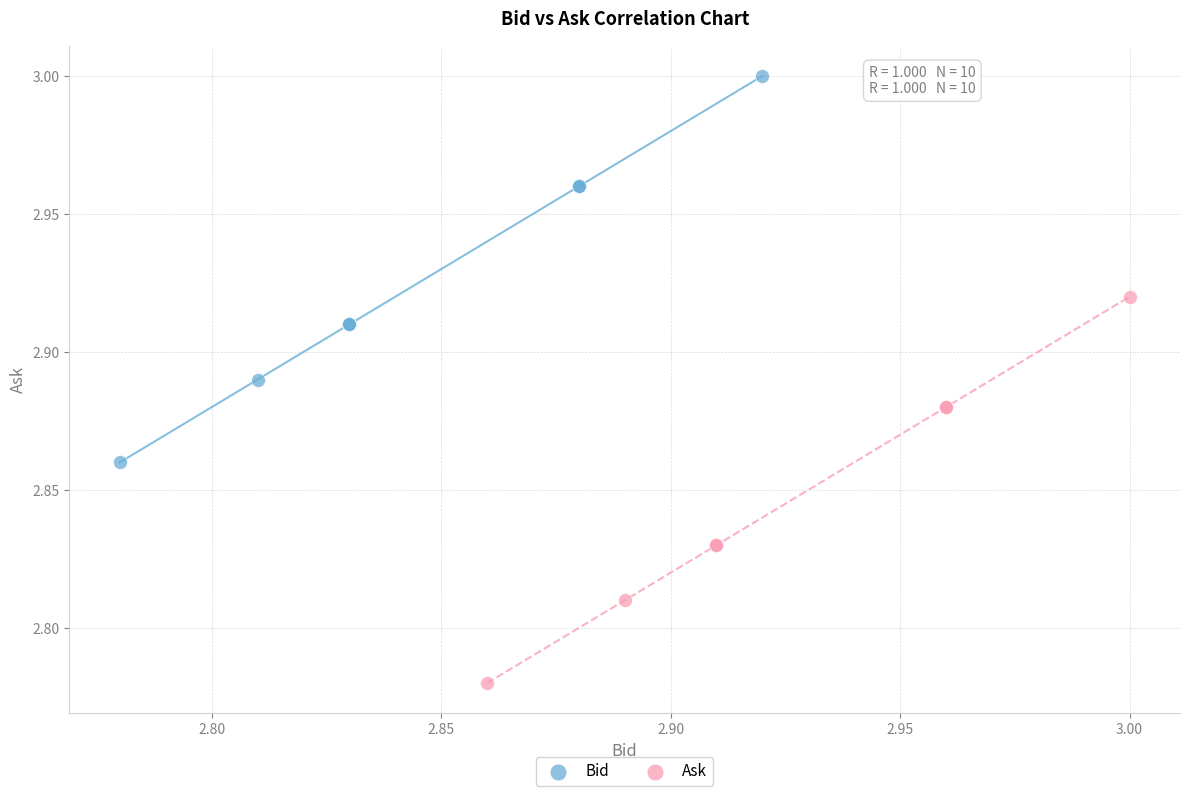

Which series contains the lowest Y value?

Ask